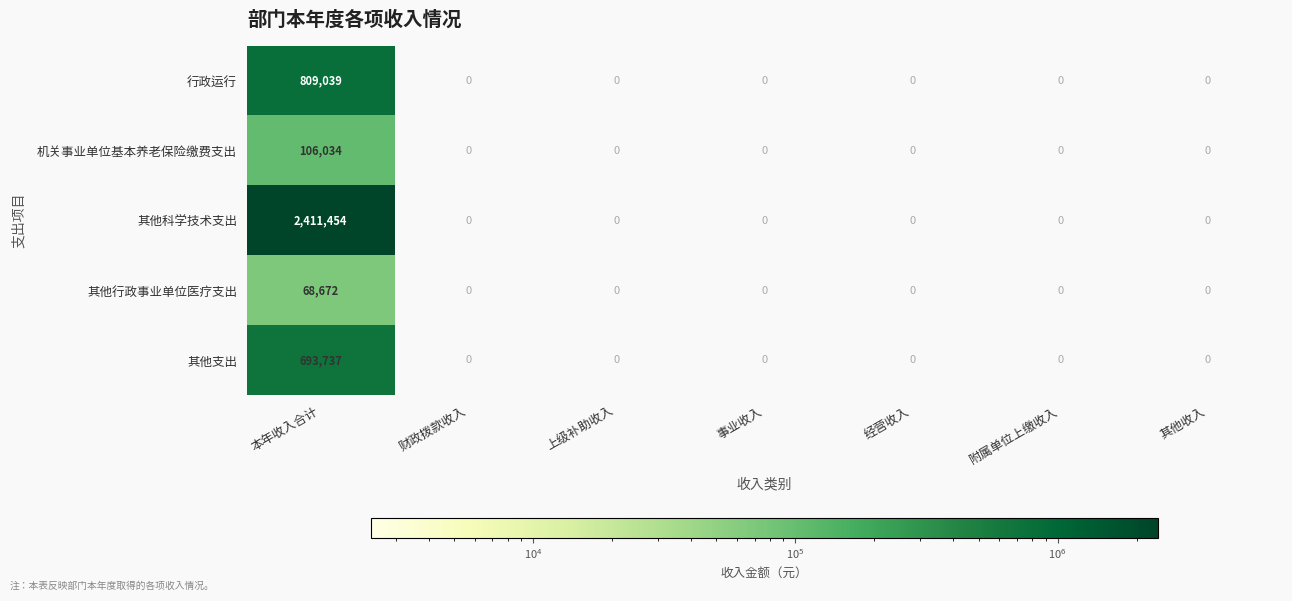

What is the average value of the 其他科学技术支出 series?

344493